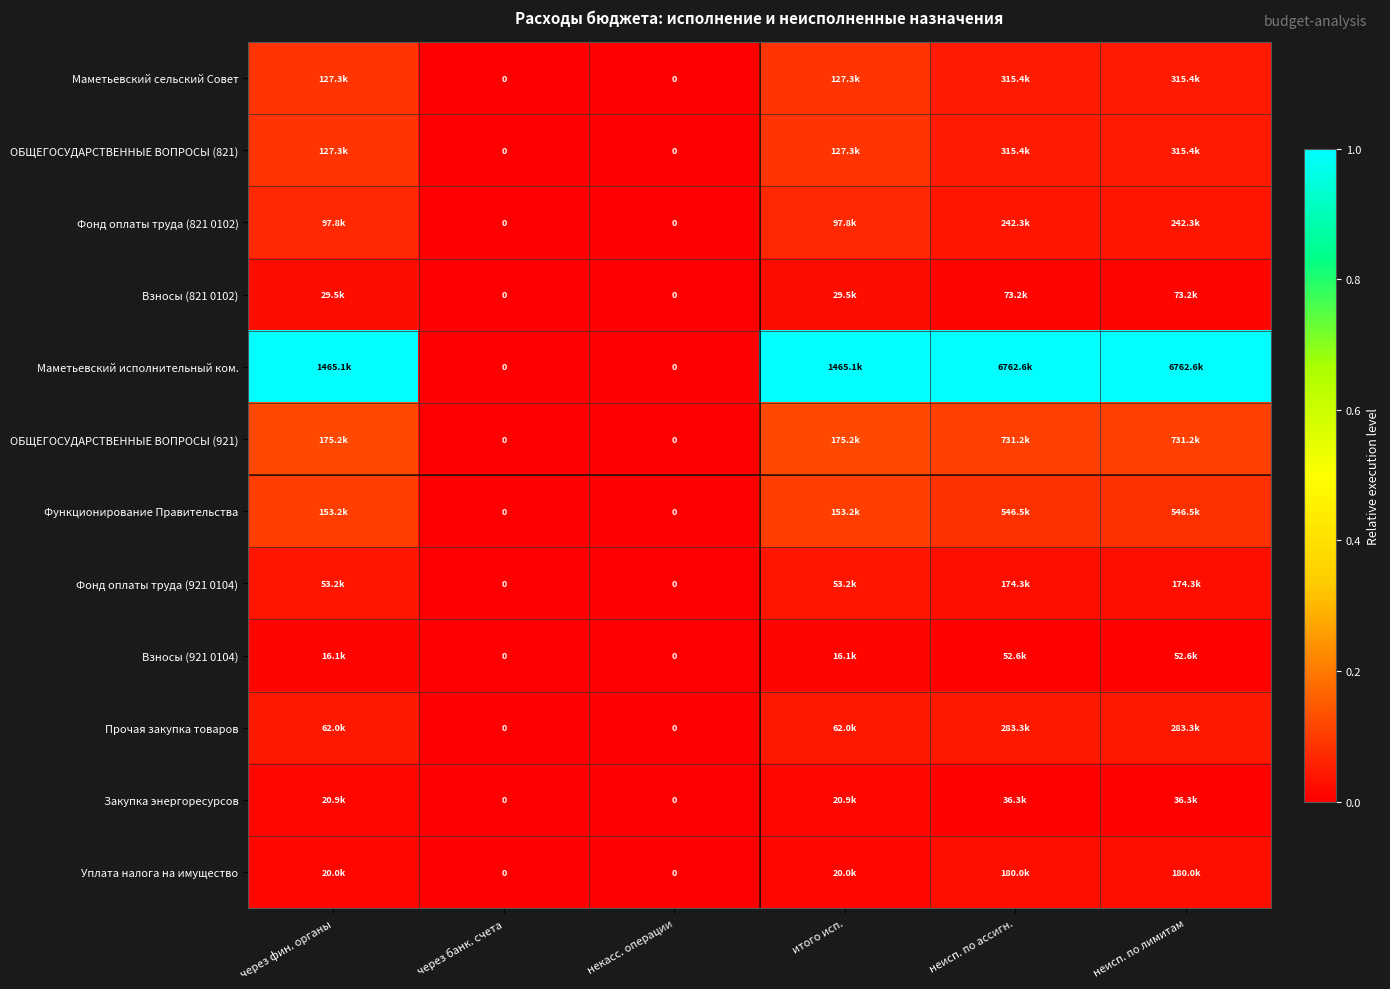

The value of Уплата налога на имущество at через банк. счета is 0.0. True or false?

True